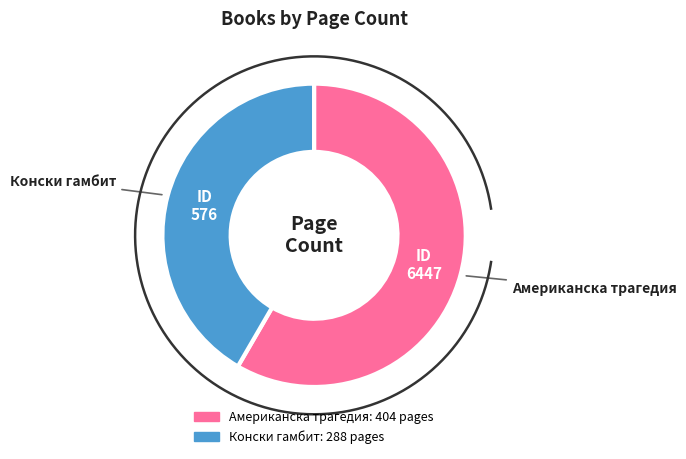

What is the change in value from 6447 to 576?

-116